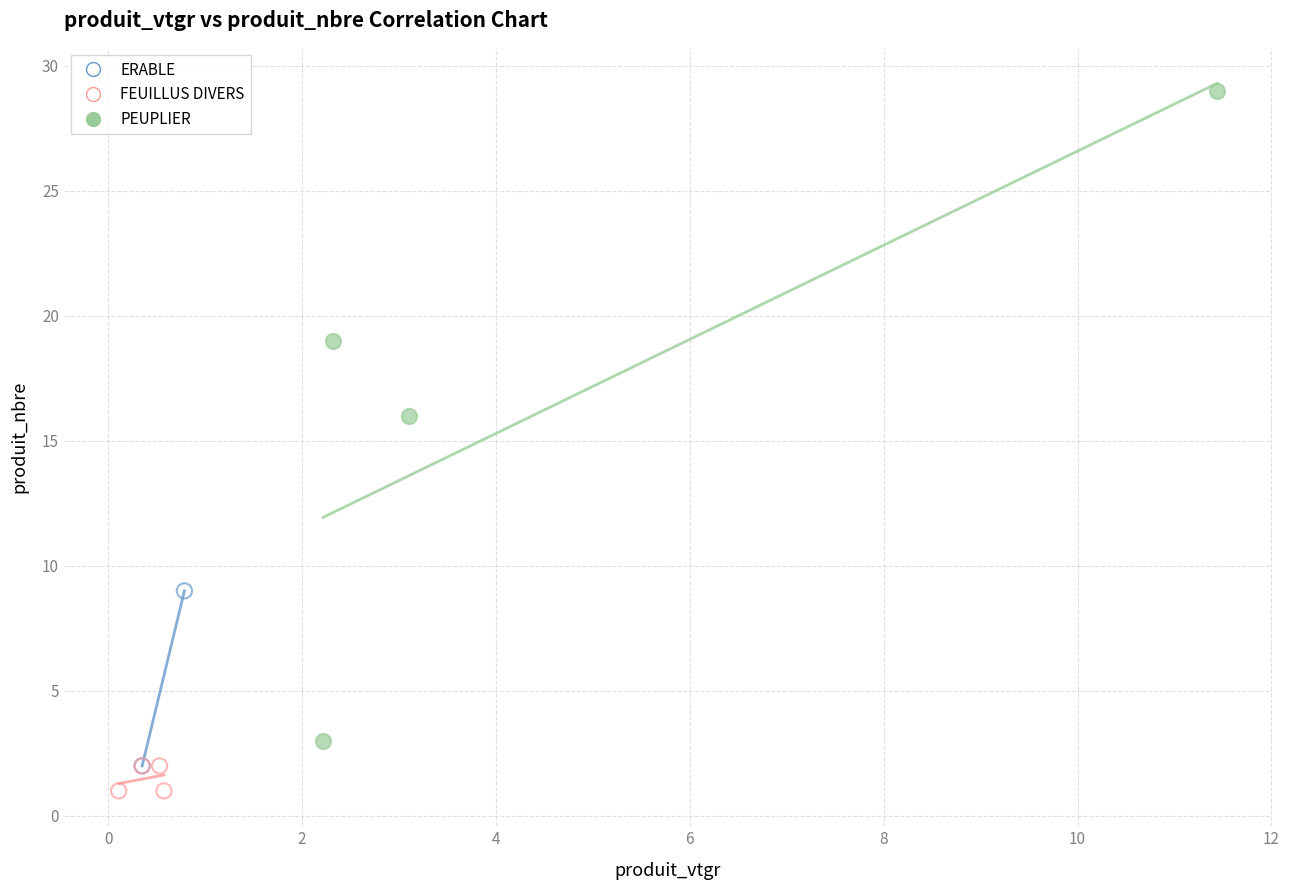

Which series has the widest spread of Y values?

PEUPLIER